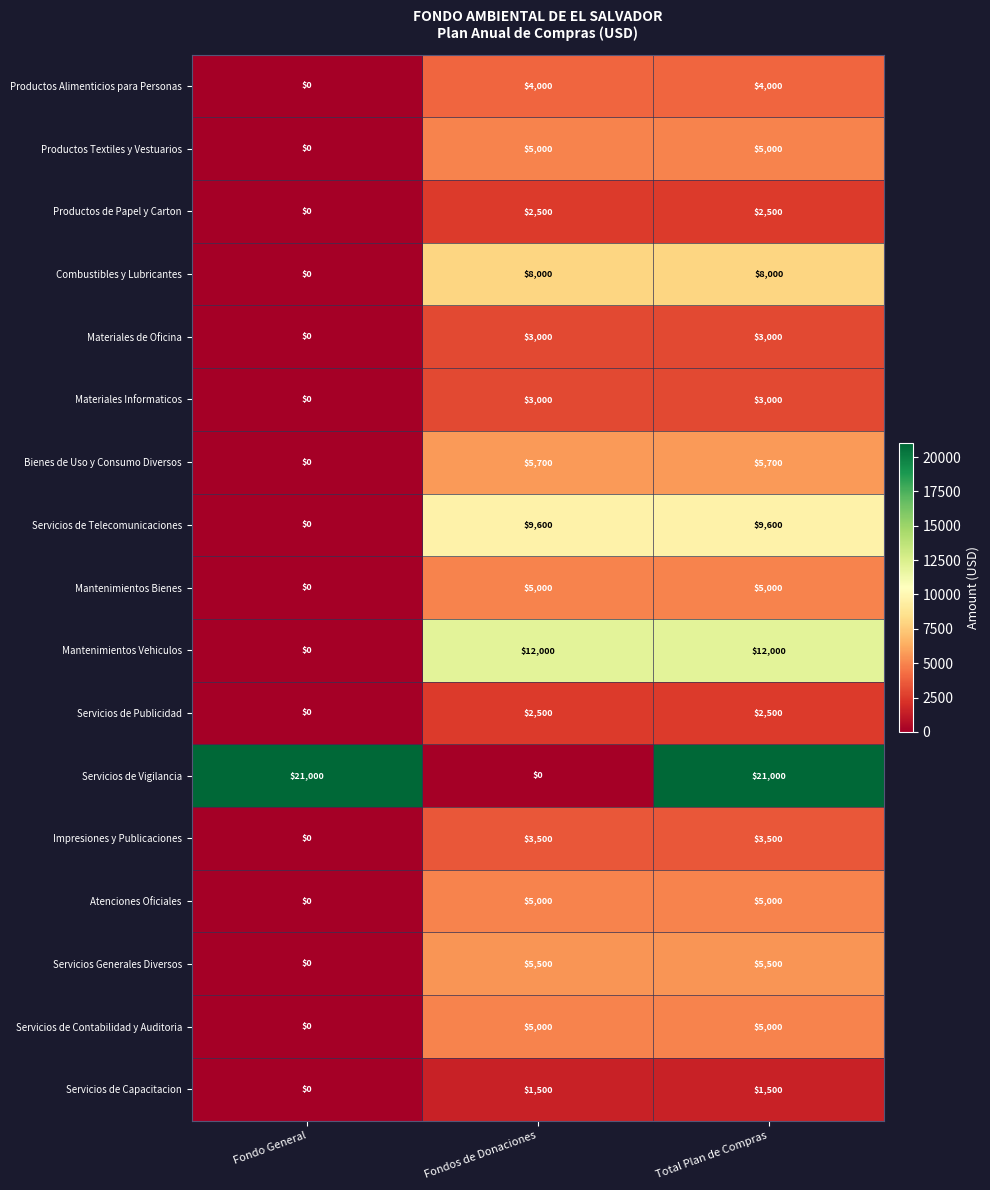

Count the Servicios de Vigilancia values in the range 0 to 21000.

3